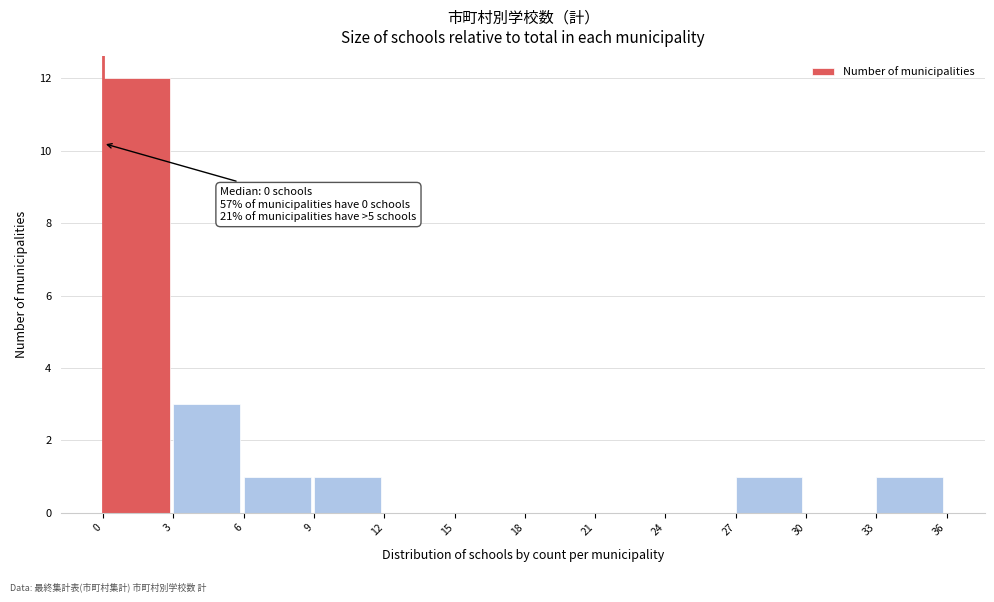

Which range on the x-axis has the tallest bar?

0 to 3